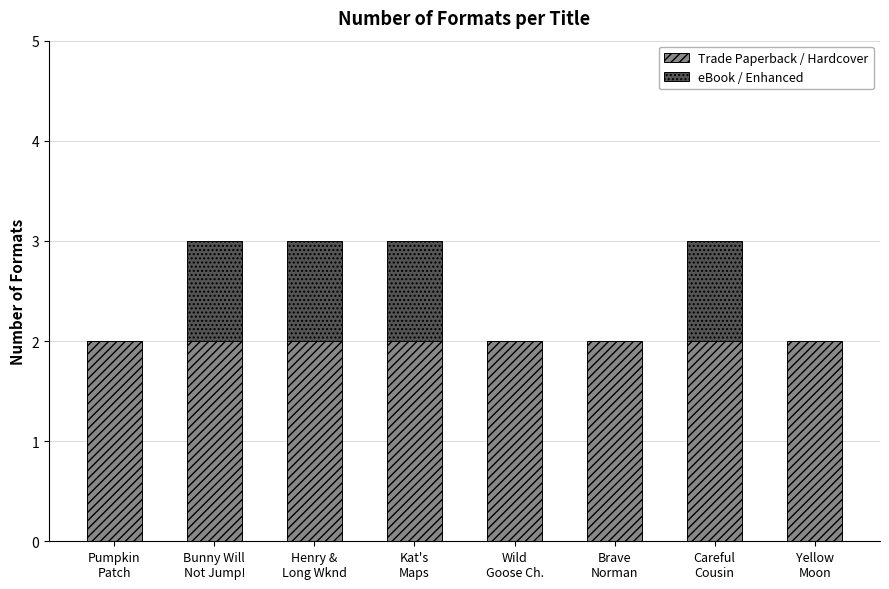

Is it true that Trade Paperback / Hardcover equals 2 at Careful
Cousin?

True